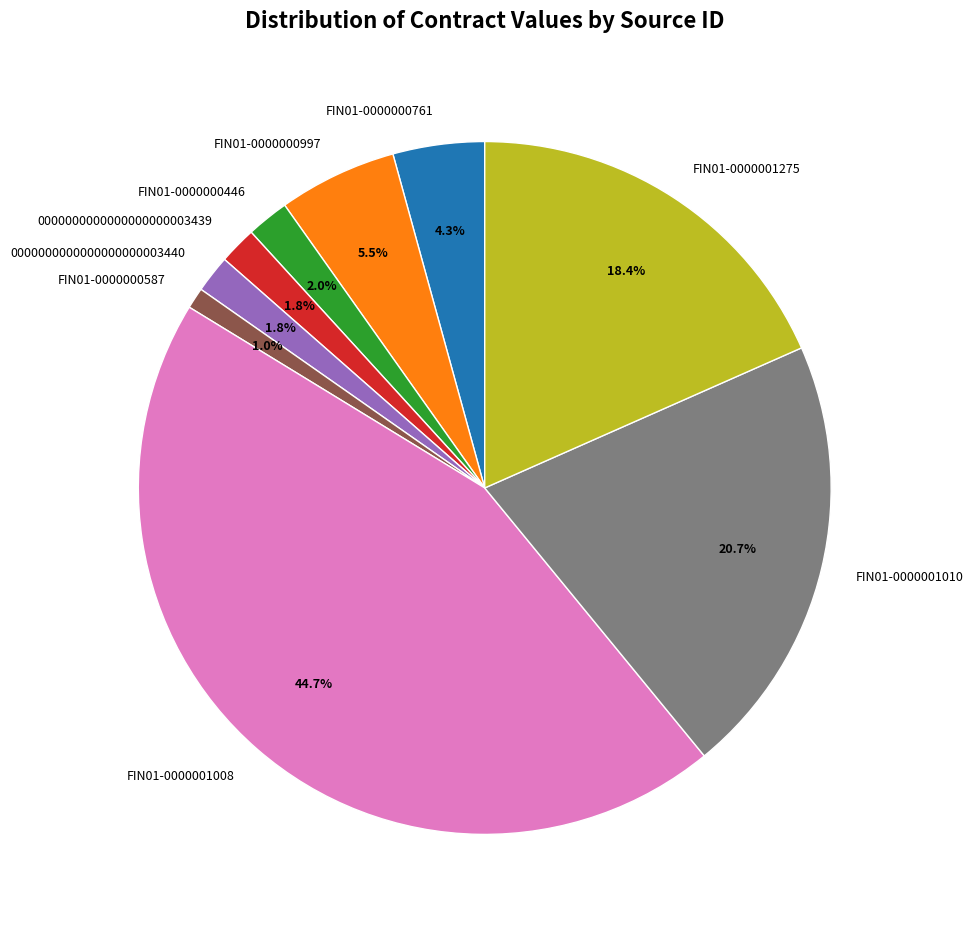

Between FIN01-0000000587 and FIN01-0000000446, which is larger?

FIN01-0000000446